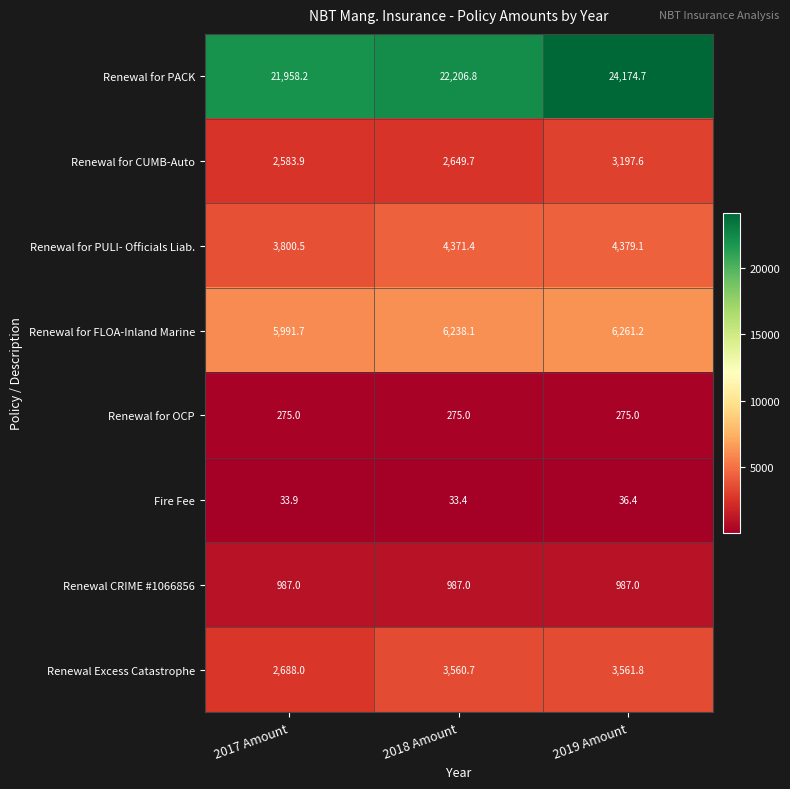

Which series has the largest total across all categories?

row_0